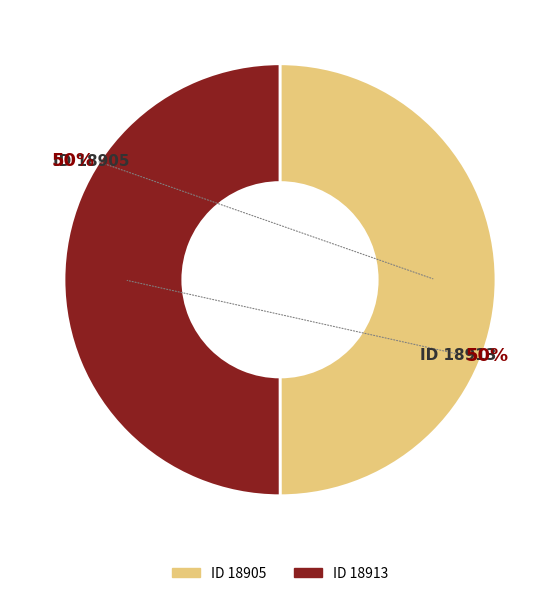

To the nearest percent, what is the average slice percentage?

50%